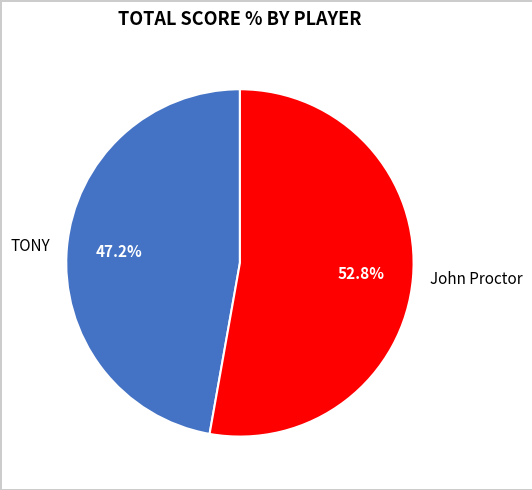

What percentage is the TONY slice, to the nearest percent?

47%